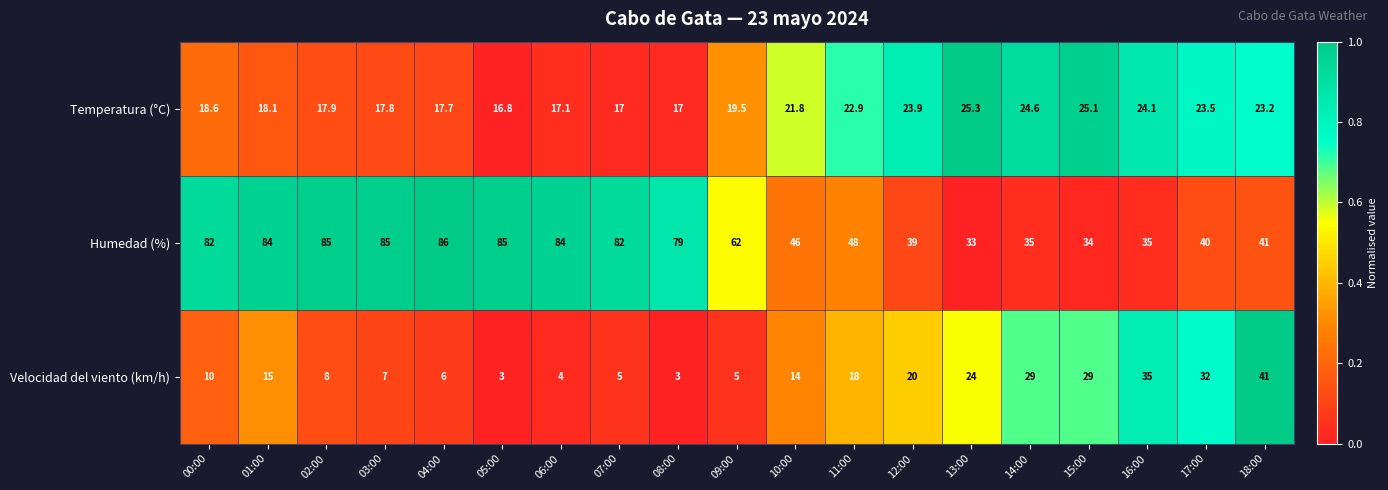

At 08:00, list the series in order from largest to smallest.

Humedad (%), Temperatura (°C), Velocidad del viento (km/h)